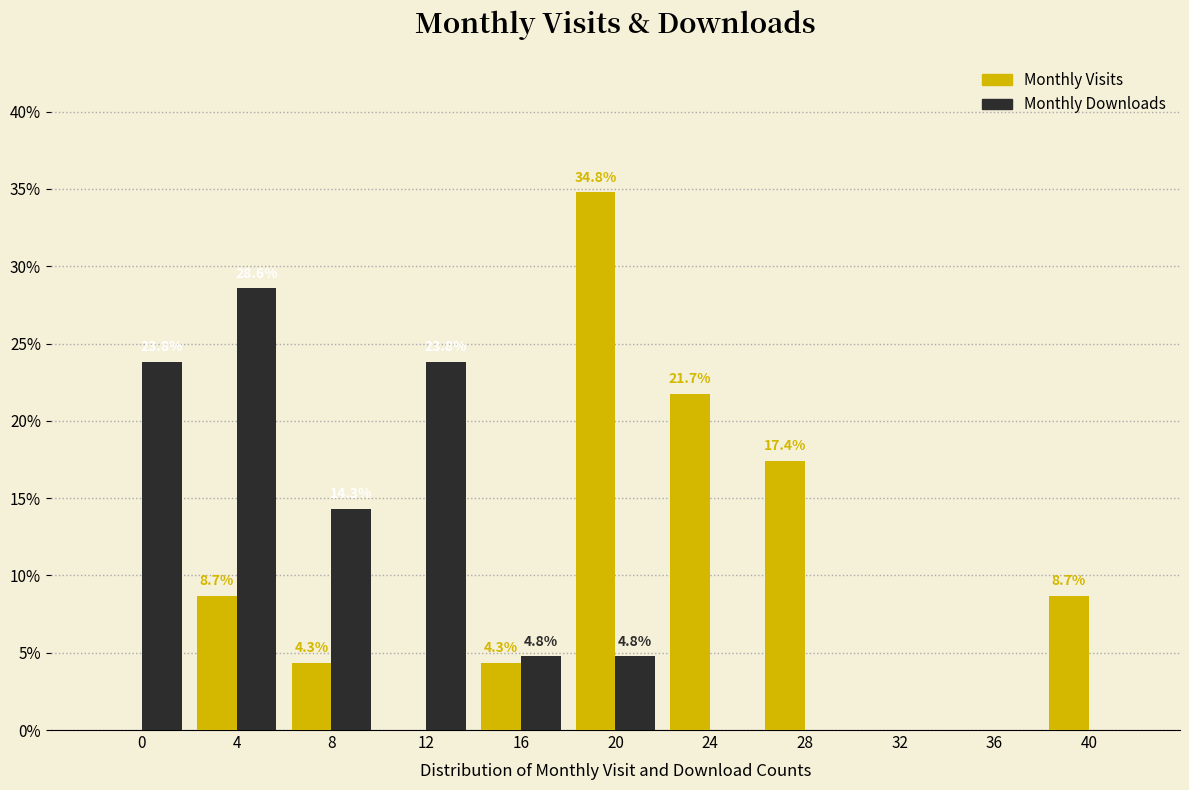

Reading left to right, extract all data points from this chart.

Monthly Visits: 0=0.0	4=8.7	8=4.3	12=0.0	16=4.3	20=34.8	24=21.7	28=17.4	32=0.0	36=0.0	40=8.7
Monthly Downloads: 0=23.8	4=28.6	8=14.3	12=23.8	16=4.8	20=4.8	24=0.0	28=0.0	32=0.0	36=0.0	40=0.0